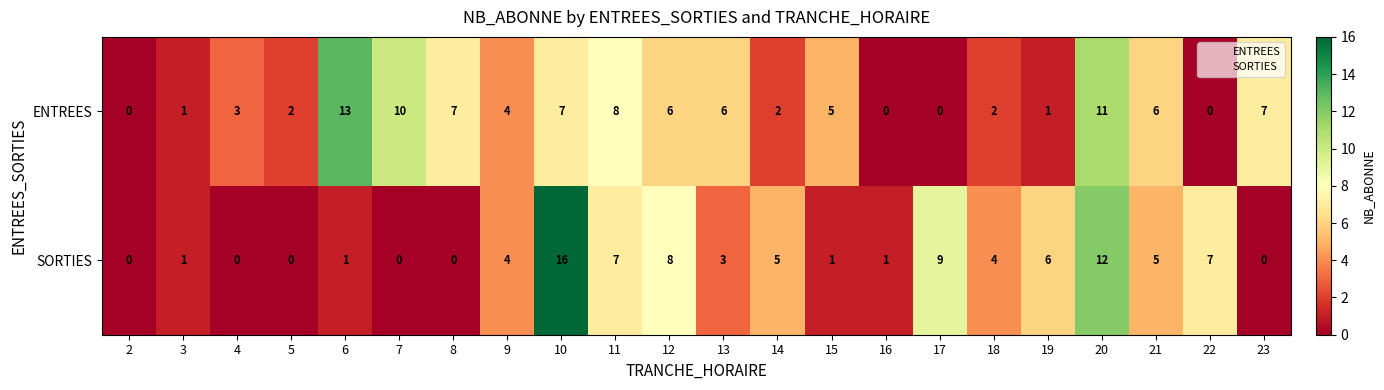

Rank the series by their average value, from lowest to highest.

SORTIES, ENTREES